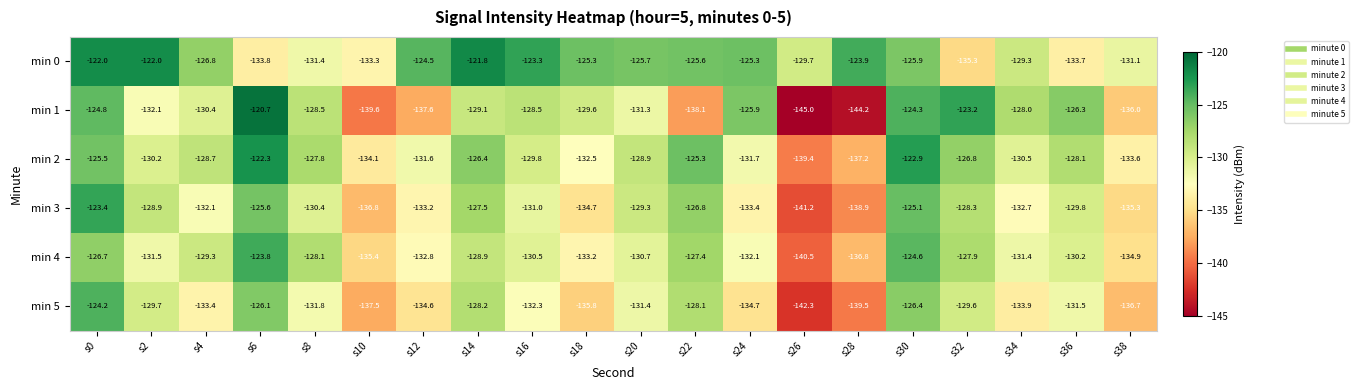

Which series has the widest spread of values?

min 1